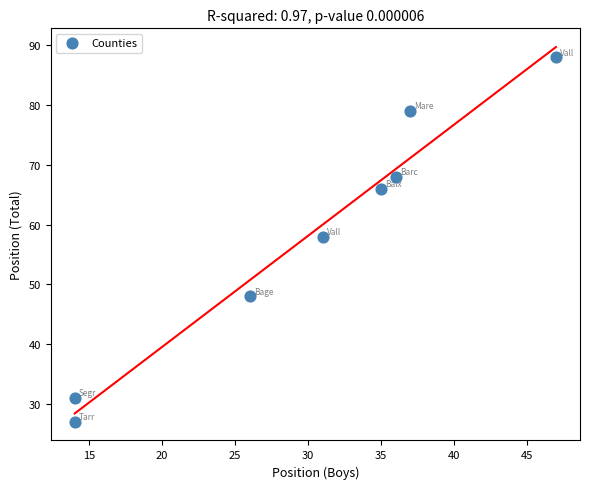

What is the average Y value?

58